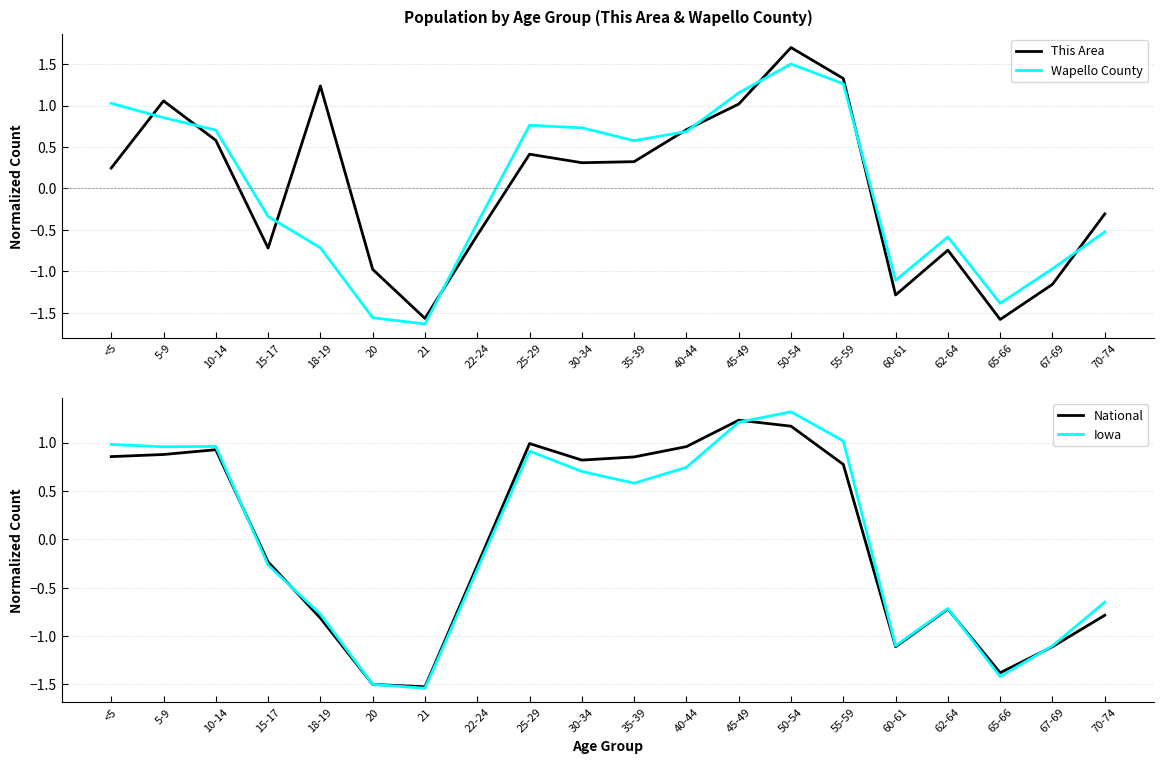

What is the sum of the Wapello County values at 15-17 and 67-69?

-1.3